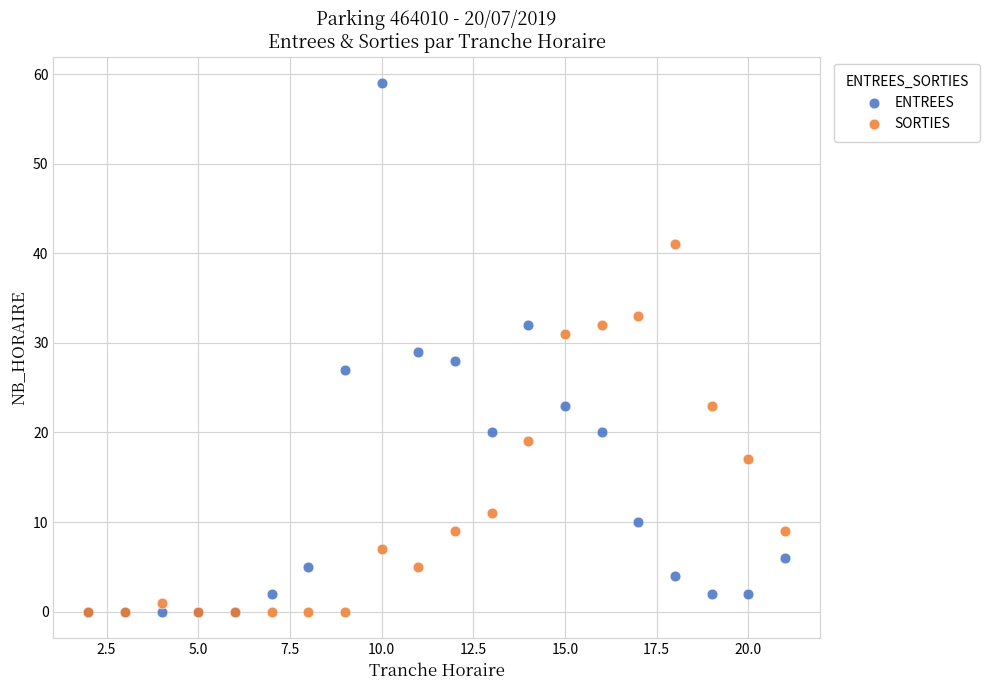

Which series contains the highest Y value?

ENTREES